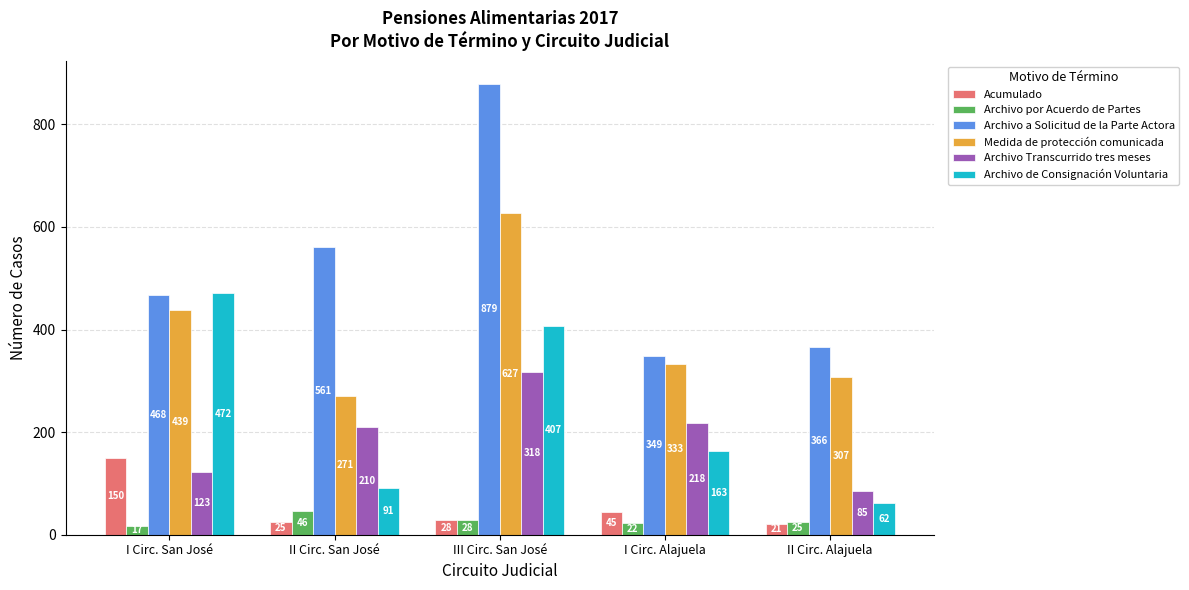

The Acumulado series shows 28 at III Circ. San José. True or false?

True